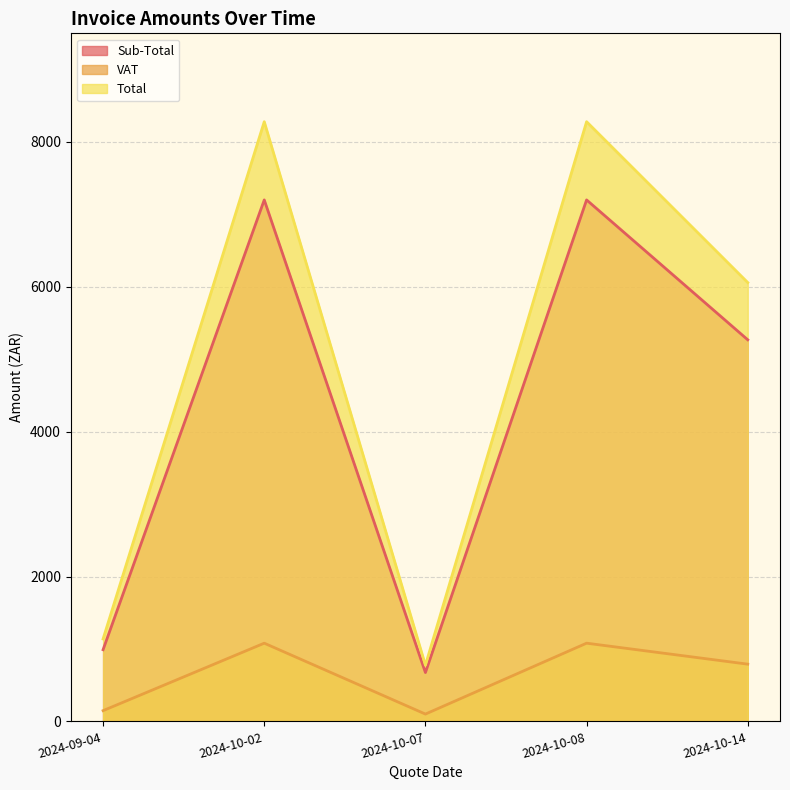

Which series has the largest total across all categories?

Total